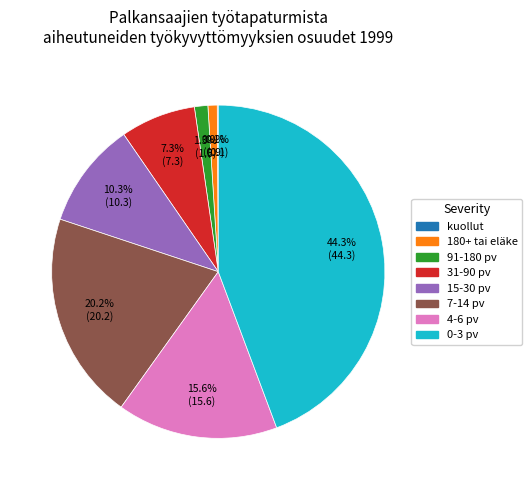

What is the largest slice in the pie chart?

0-3 pv